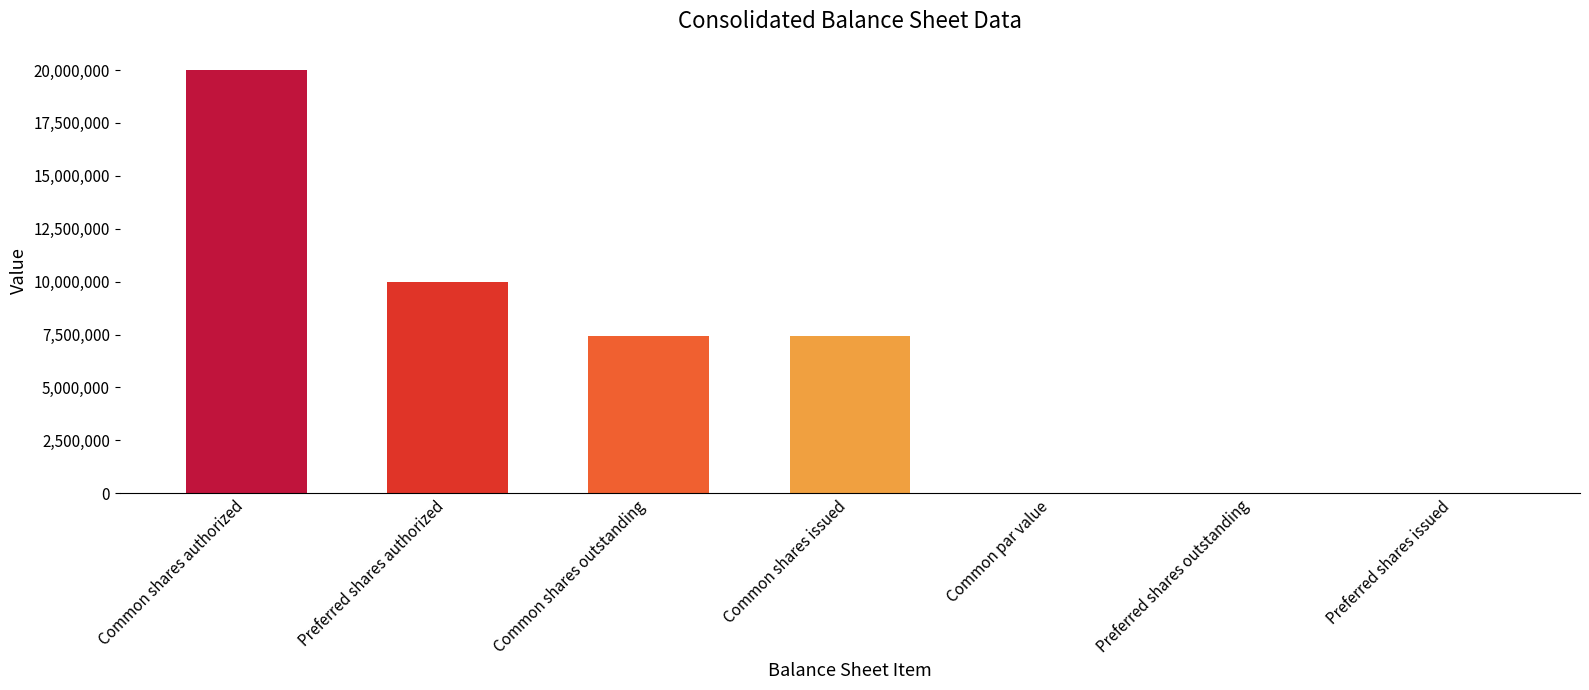

True or false: the data shows 1 at Common par value.

True